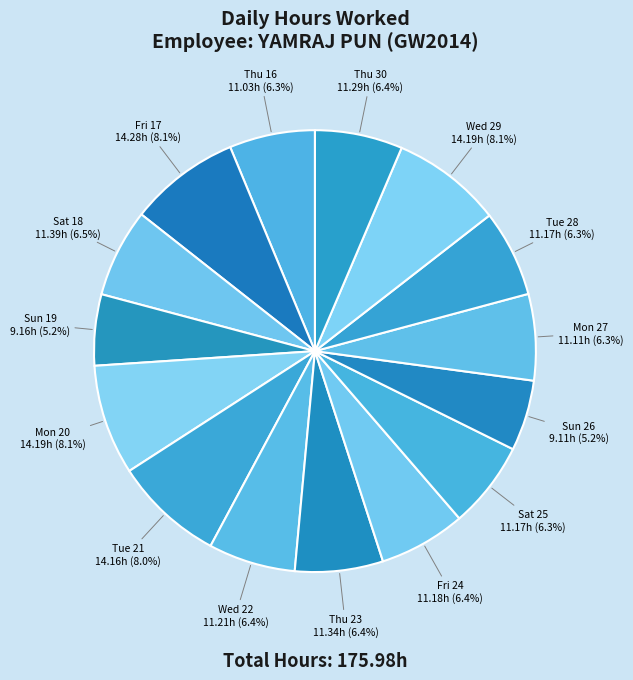

True or false: Thu 30 accounts for 6% of the total.

True